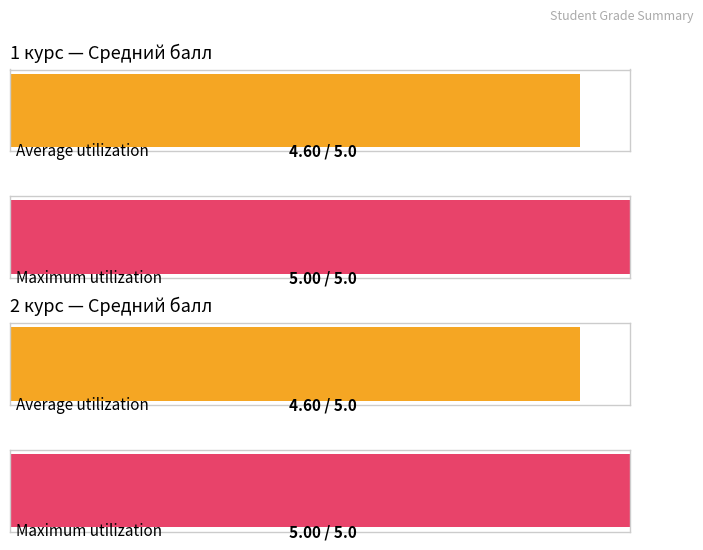

Does the chart contain any negative values?

No